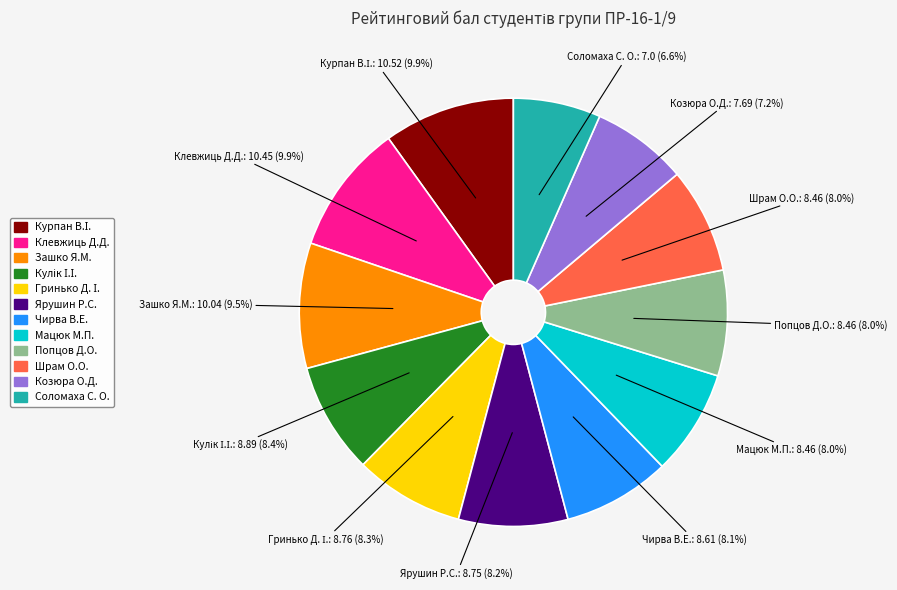

Count the number of slices in the pie.

12